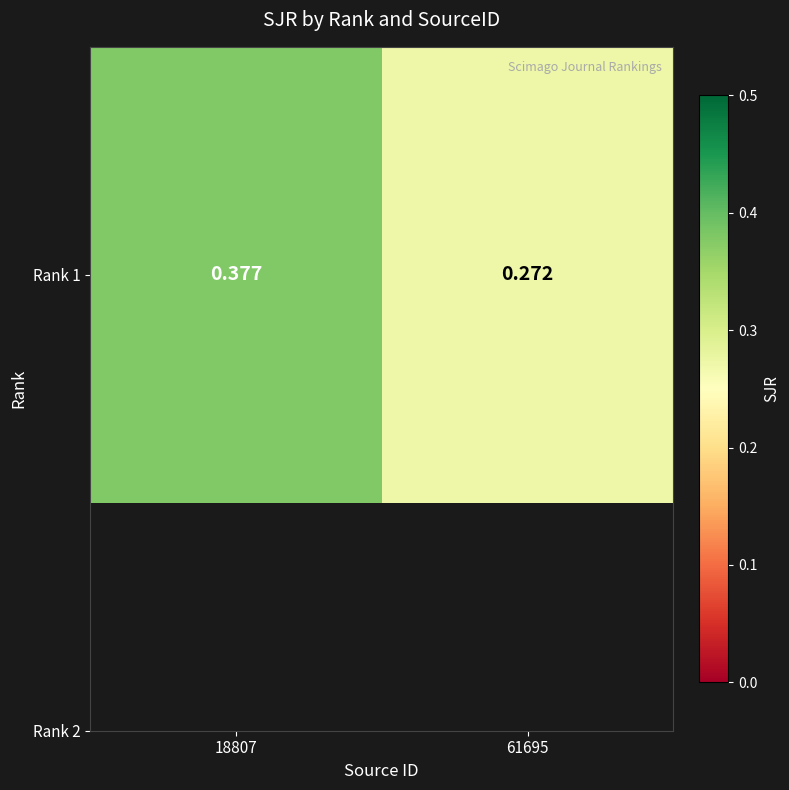

What is the change in value from 18807 to 61695?

-0.1